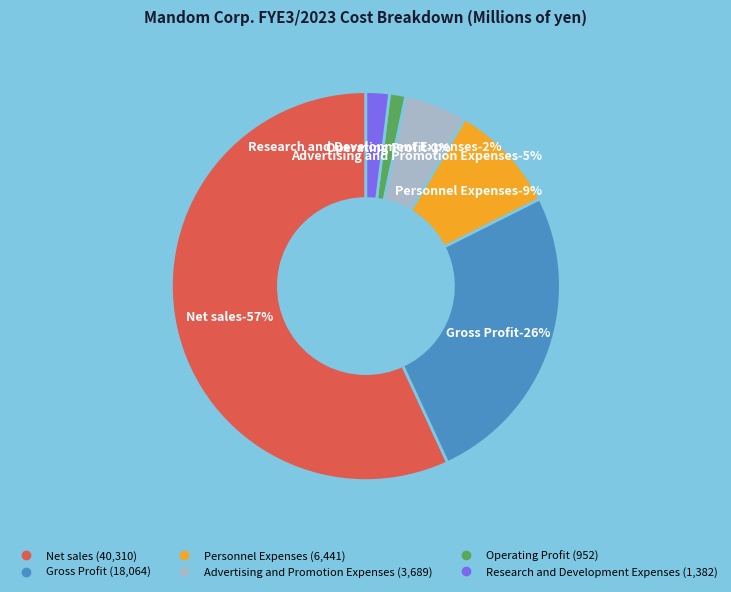

What percentage do Net sales and Advertising and Promotion Expenses together represent?

62.1%